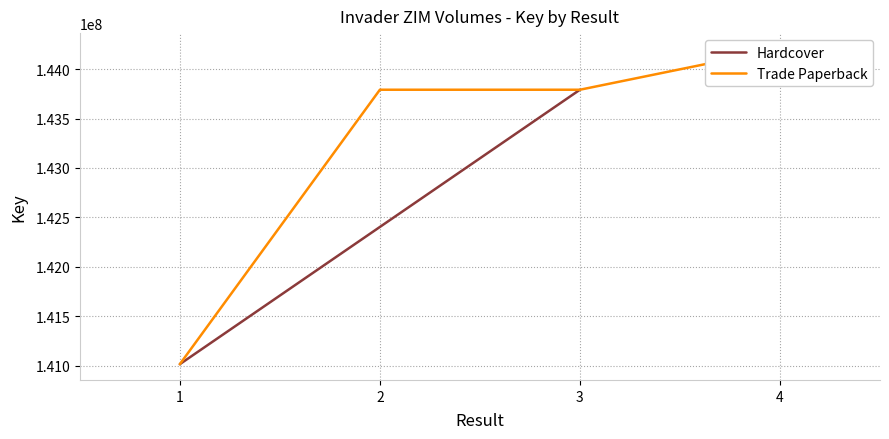

Read the value at 3.

143791240